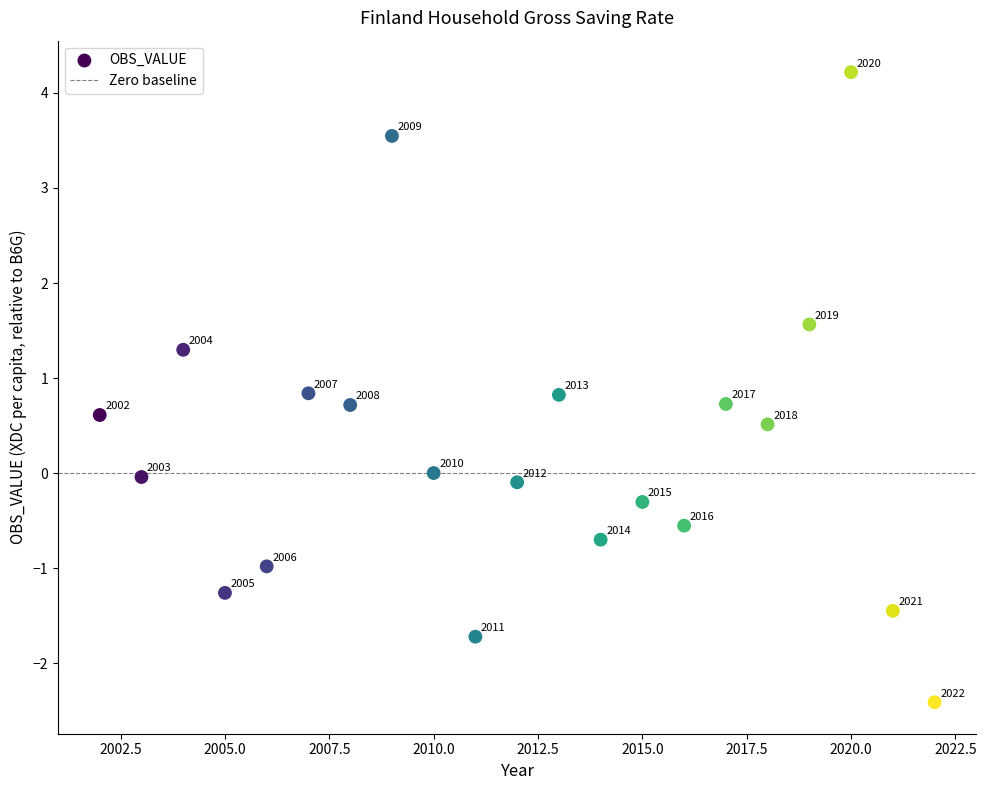

What is the range of X values (max minus min)?

20.0